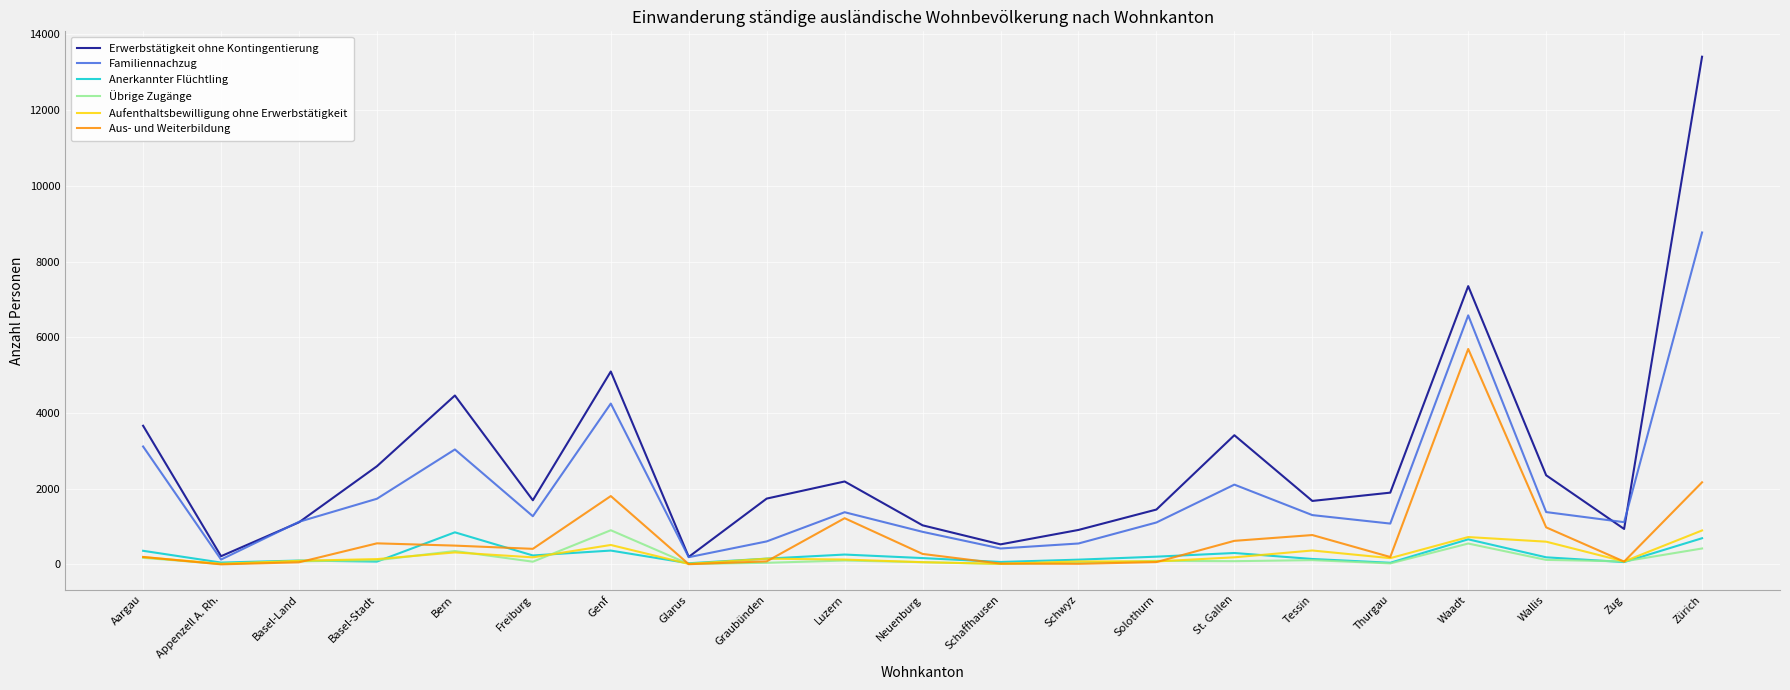

How many lines are shown in the chart?

6